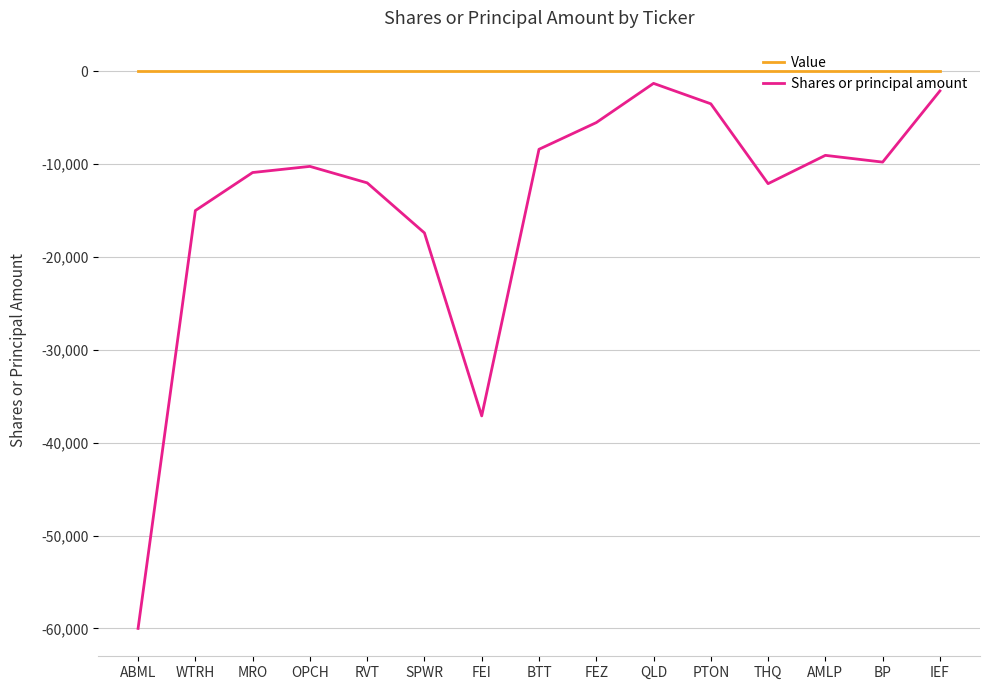

At SPWR, list the series in order from smallest to largest.

Shares or principal amount, Value